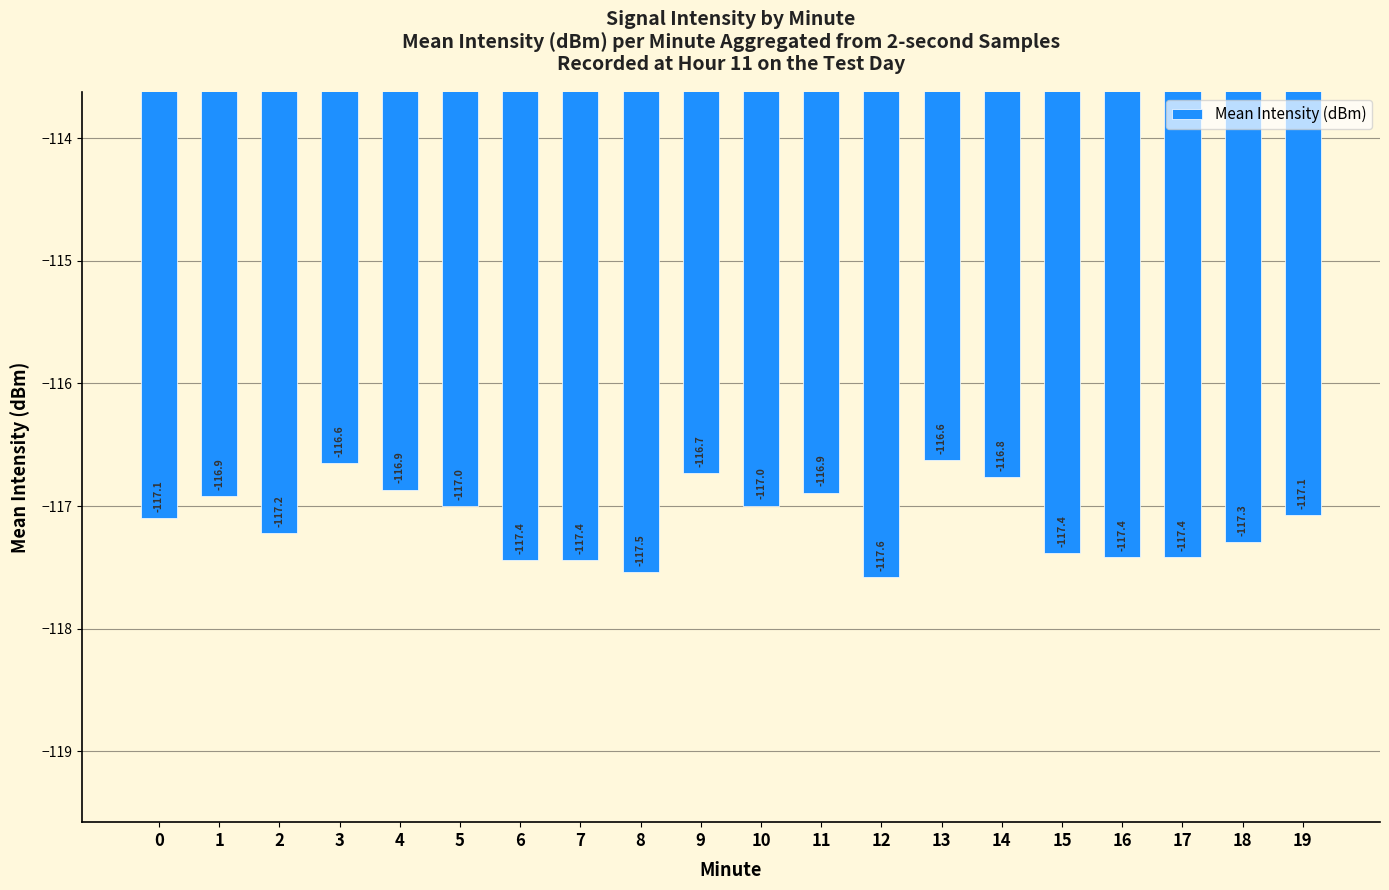

Are the bars grouped side by side (vs. stacked)?

No